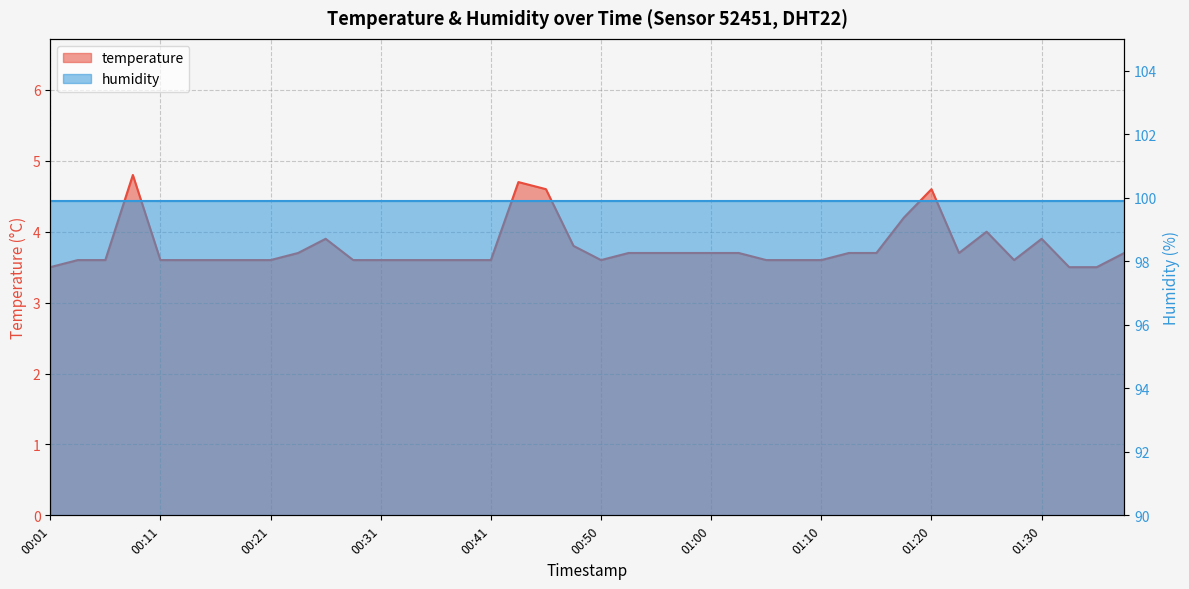

Reading right to left, extract all data points from this chart.

3.7	3.5	3.5	3.9	3.6	4.0	3.7	4.6	4.2	3.7	3.7	3.6	3.6	3.6	3.7	3.7	3.7	3.7	3.7	3.6	3.8	4.6	4.7	3.6	3.6	3.6	3.6	3.6	3.6	3.9	3.7	3.6	3.6	3.6	3.6	3.6	4.8	3.6	3.6	3.5